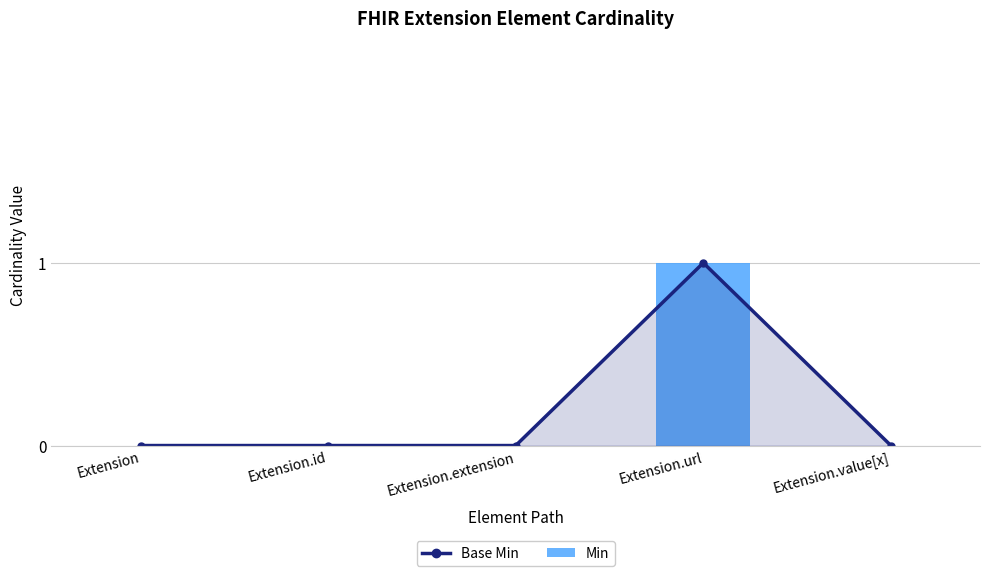

The Base Min series shows 0 at Extension.value[x]. True or false?

True